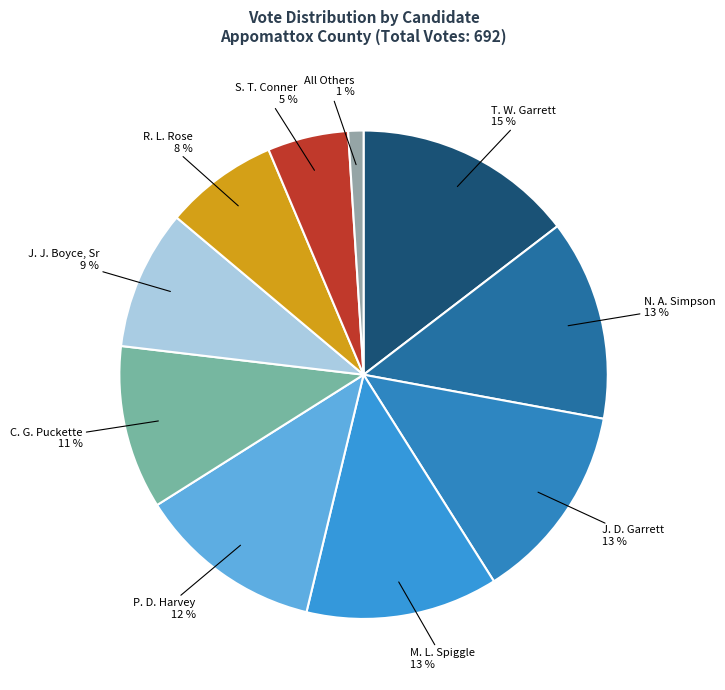

Is there a majority slice in this chart?

No